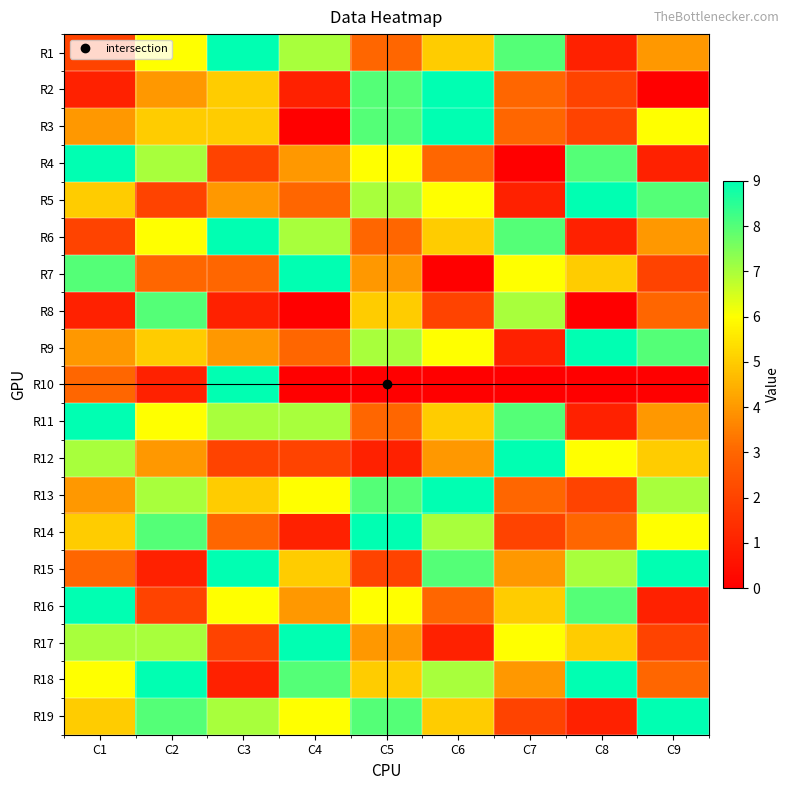

At C6, list the series in order from largest to smallest.

R2, R3, R13, R15, R14, R18, R5, R9, R1, R6, R11, R19, R12, R4, R16, R8, R17, R7, R10